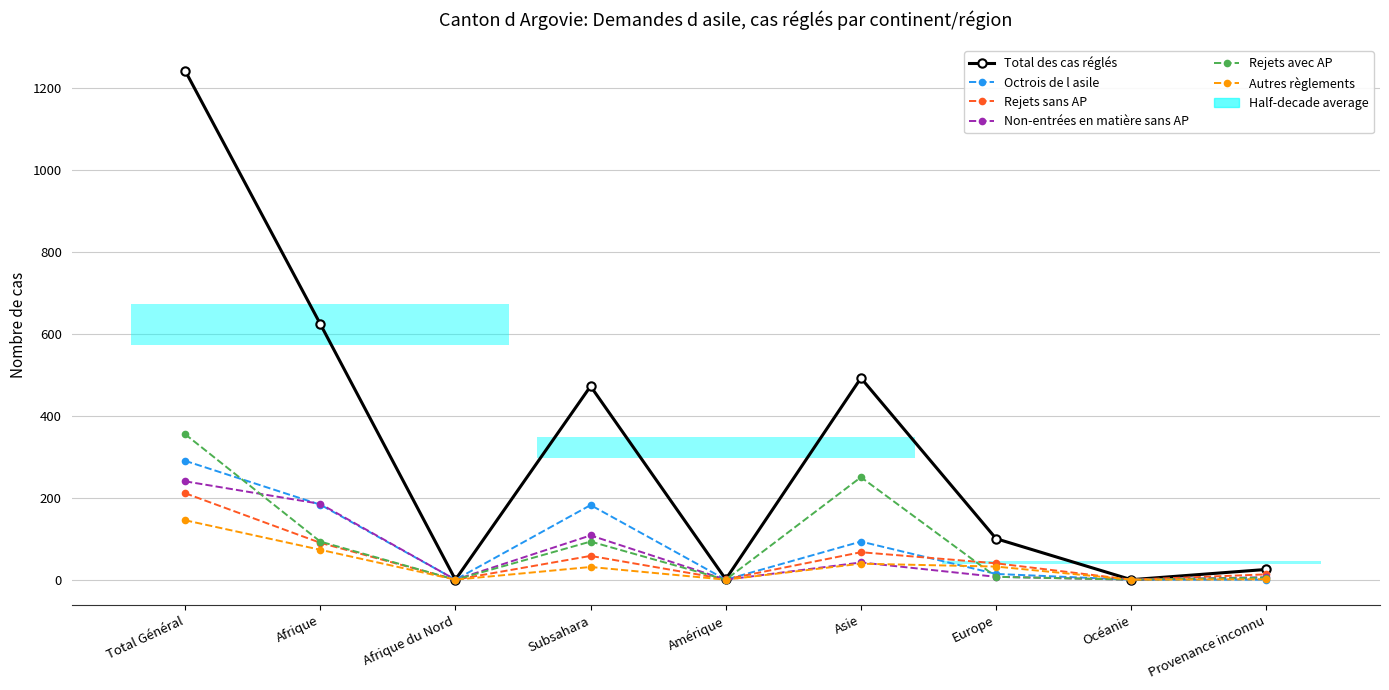

How many lines are shown in the chart?

6